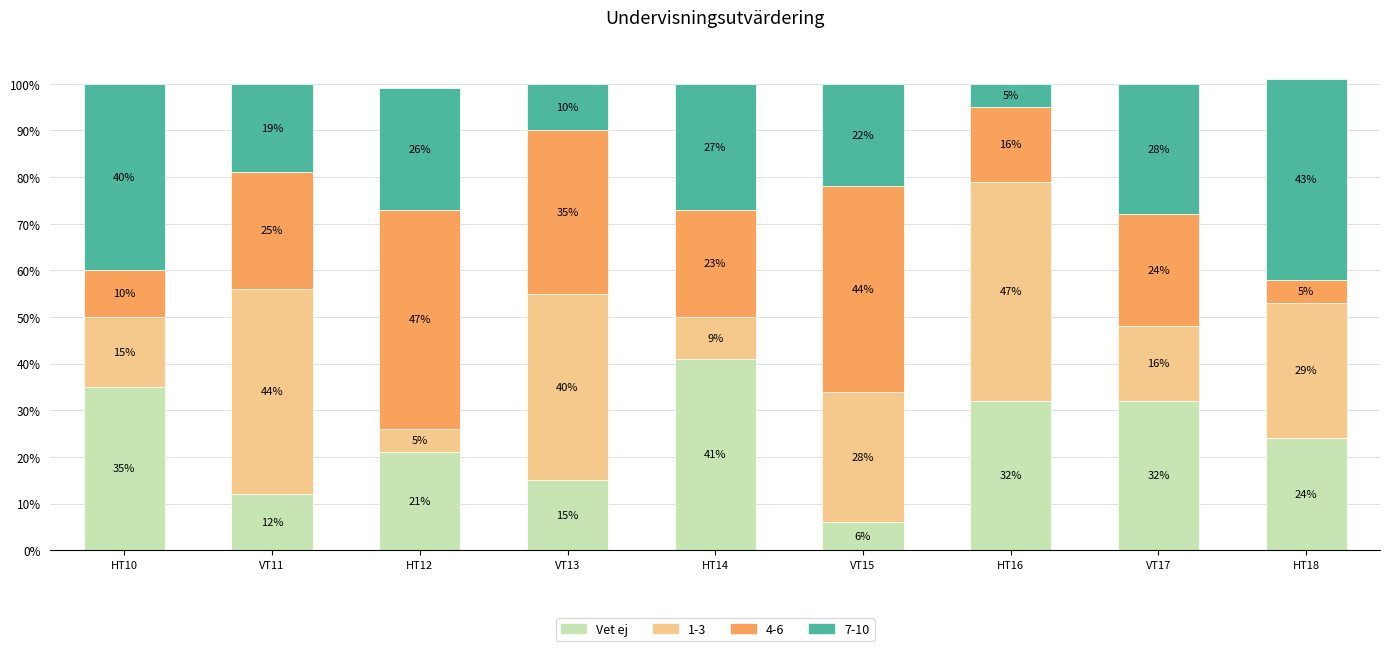

What is the minimum value for Vet ej?

6